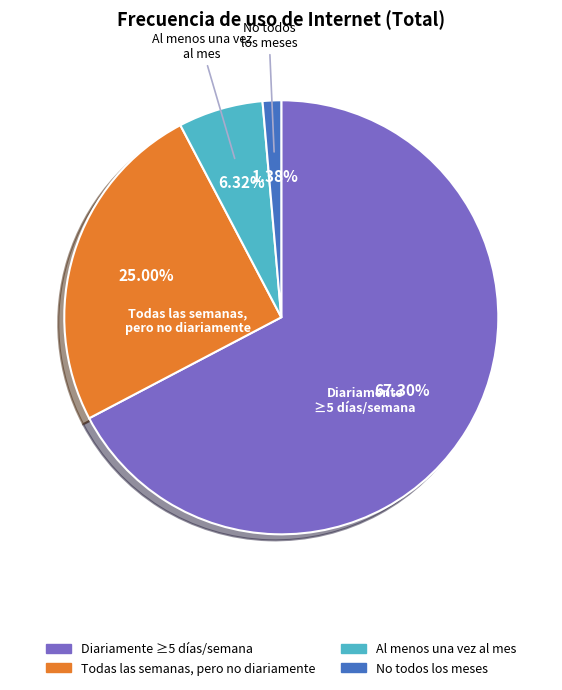

To the nearest percent, what is the difference between the largest and smallest slice percentages?

66%